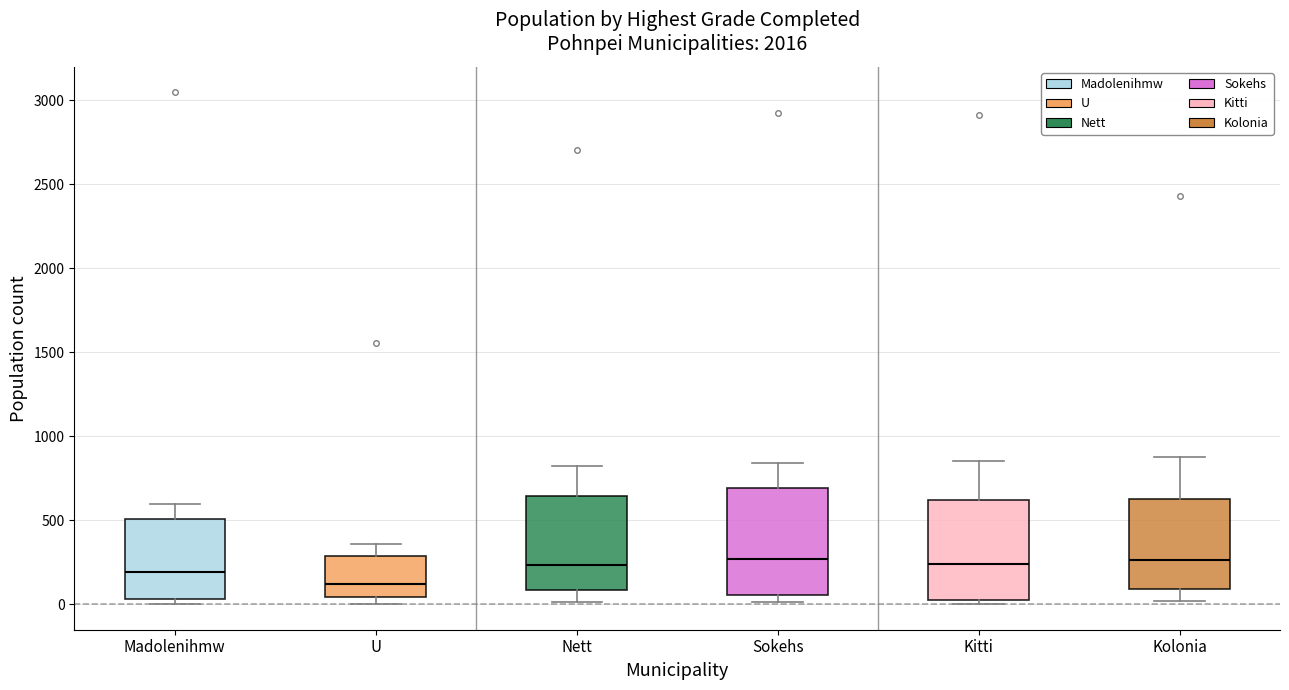

Reading left to right, transcribe this box plot: for each box, give where its median line is, the range the box spans, and where its two whiskers end, as read against the y-axis. The values are not printed on the chart, so give them approximately, as read against the axis.

Madolenihmw: median 200, box 50 to 500, whiskers 0 to 600
U: median 100, box 50 to 300, whiskers 0 to 350
Nett: median 250, box 100 to 650, whiskers 0 to 850
Sokehs: median 250, box 50 to 700, whiskers 0 to 850
Kitti: median 250, box 50 to 600, whiskers 0 to 850
Kolonia: median 250, box 100 to 650, whiskers 0 to 900